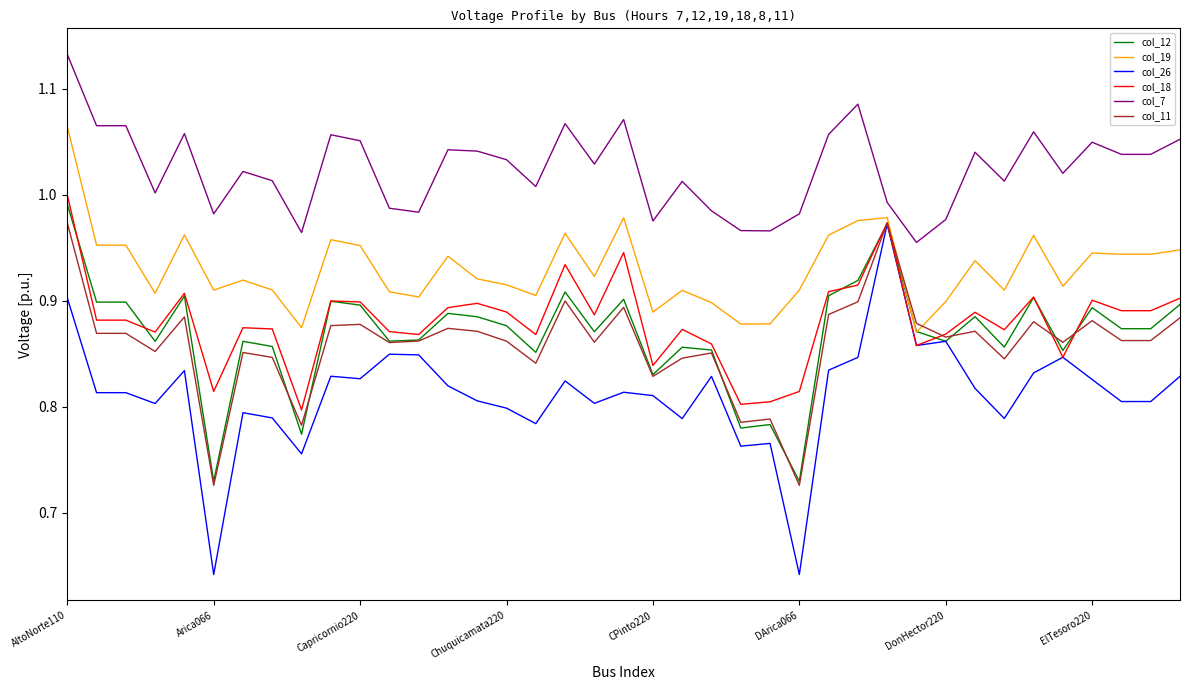

True or false: col_19 and col_7 cross at least once.

False